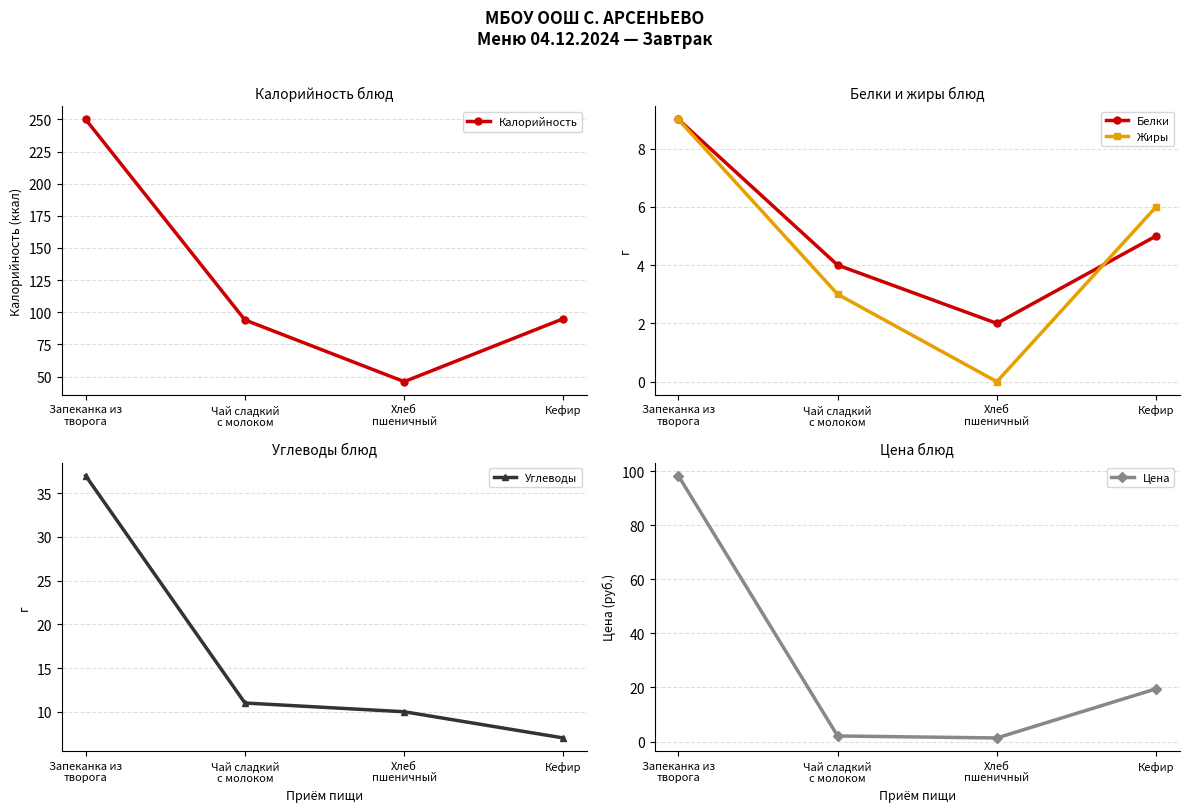

True or false: Калорийность has a value of 95.0 at Кефир.

True